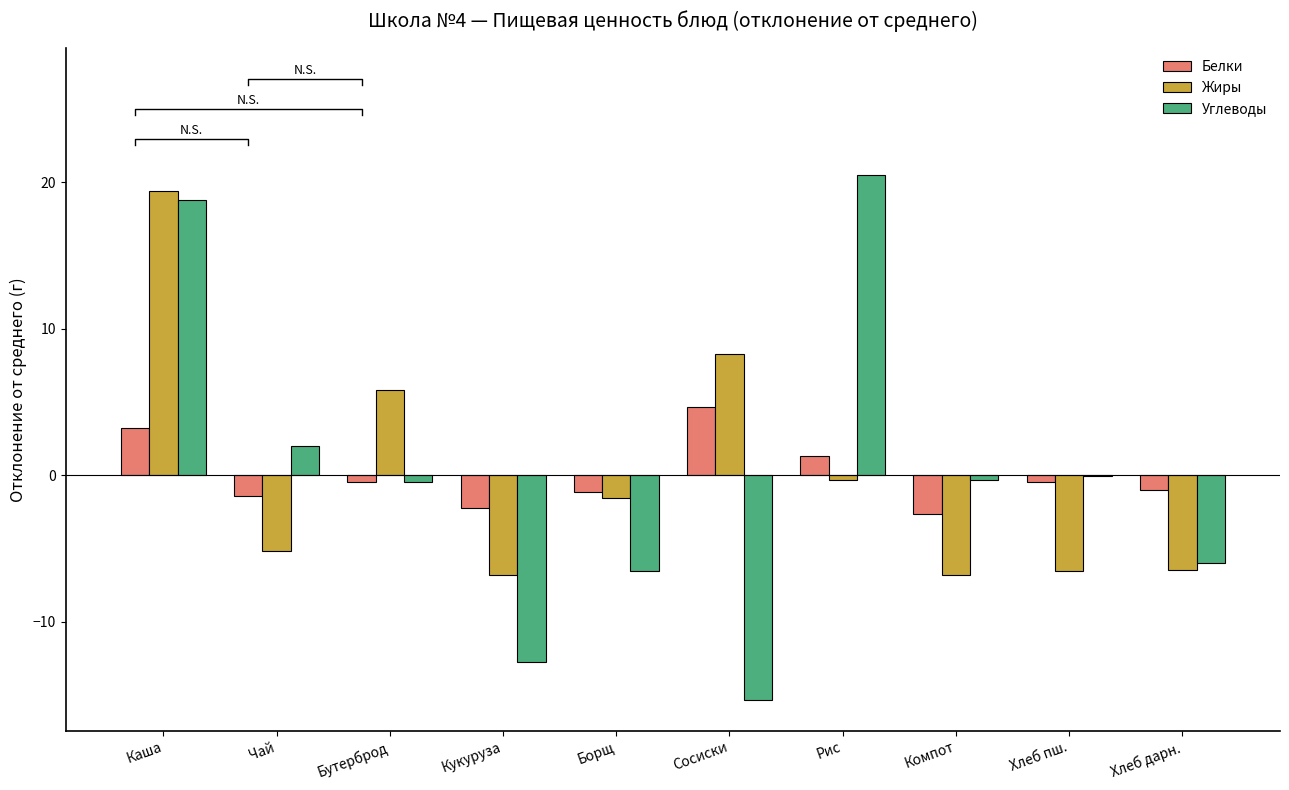

What is the value of the Белки bar at the 7th from the left?

1.3